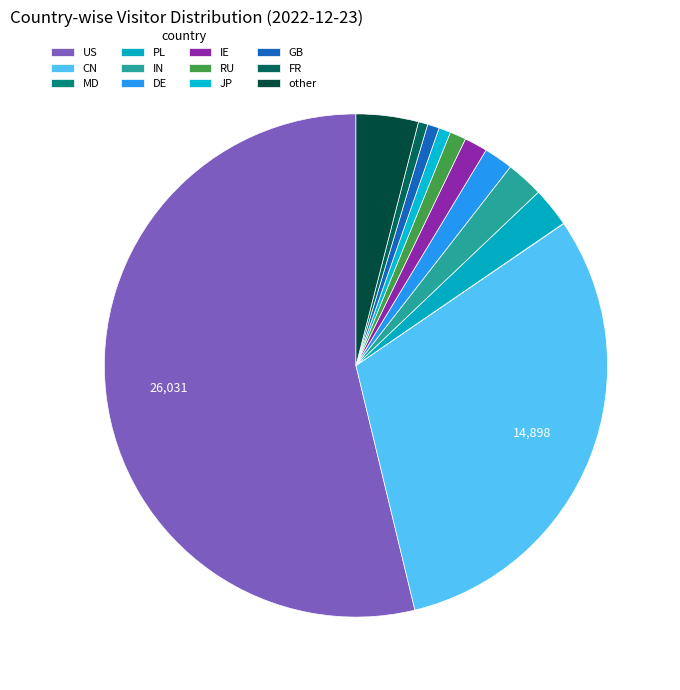

How many segments does this pie chart have?

12